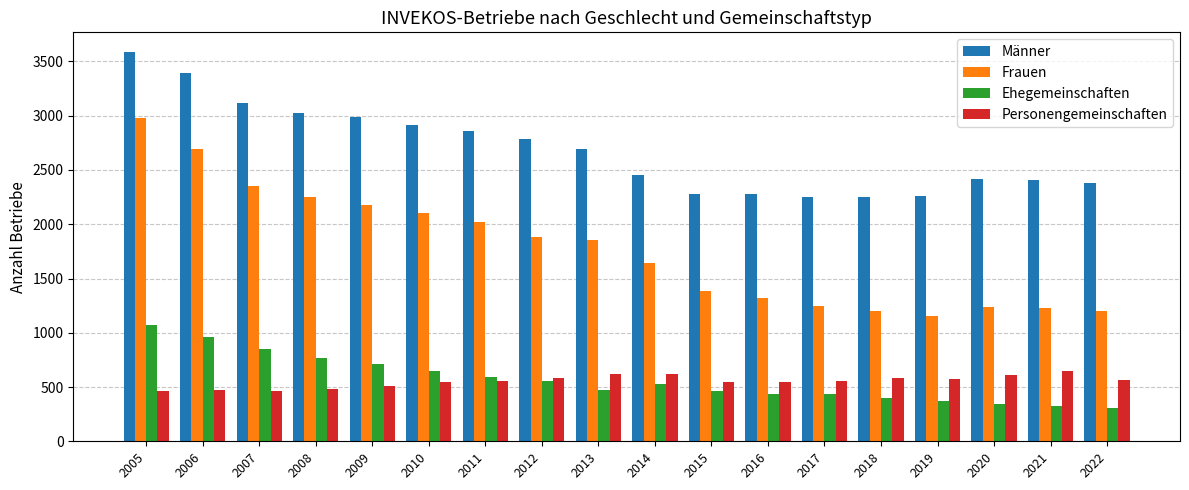

At which category is the sum across all series the highest?

2005